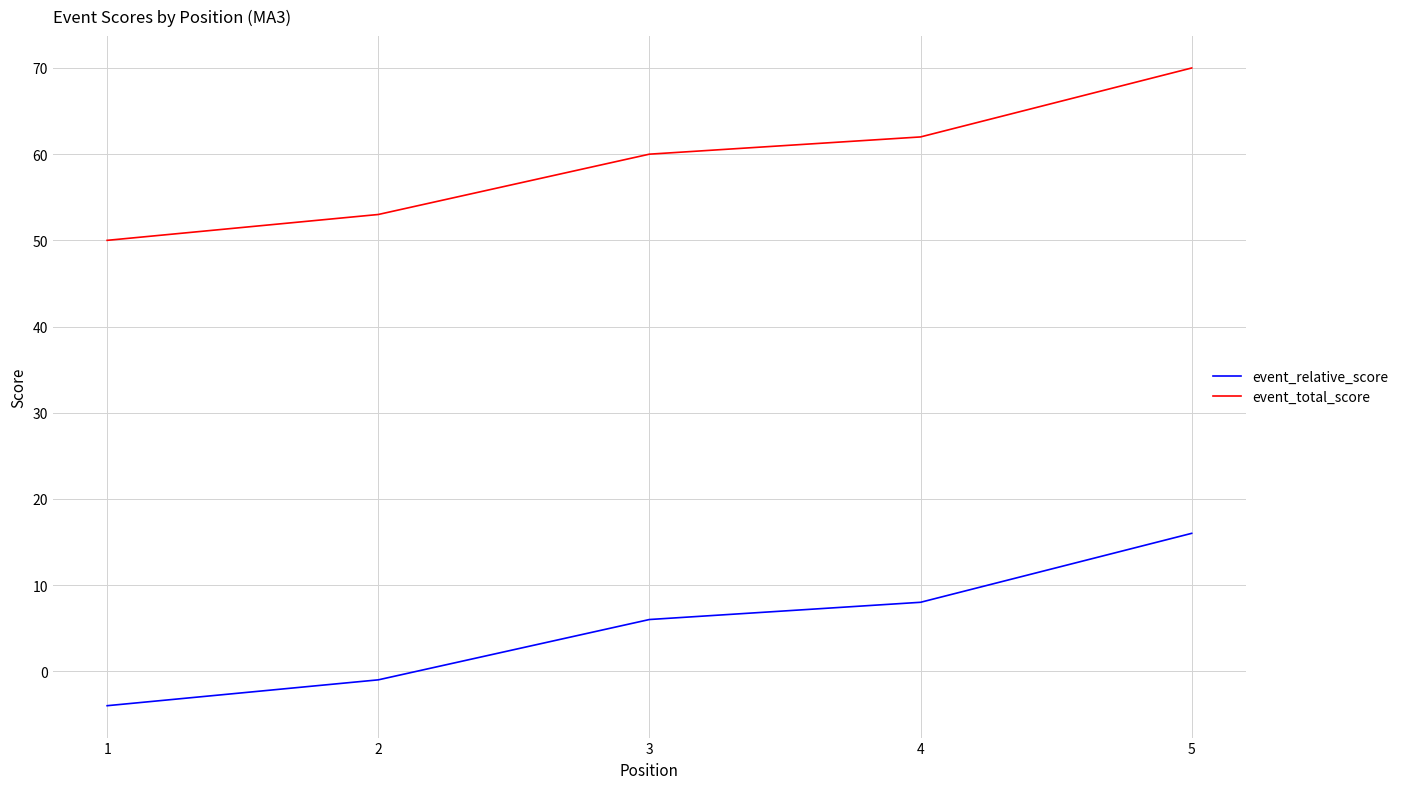

Reading left to right, extract all data points from this chart.

event_relative_score: -4	-1	6	8	16
event_total_score: 50	53	60	62	70